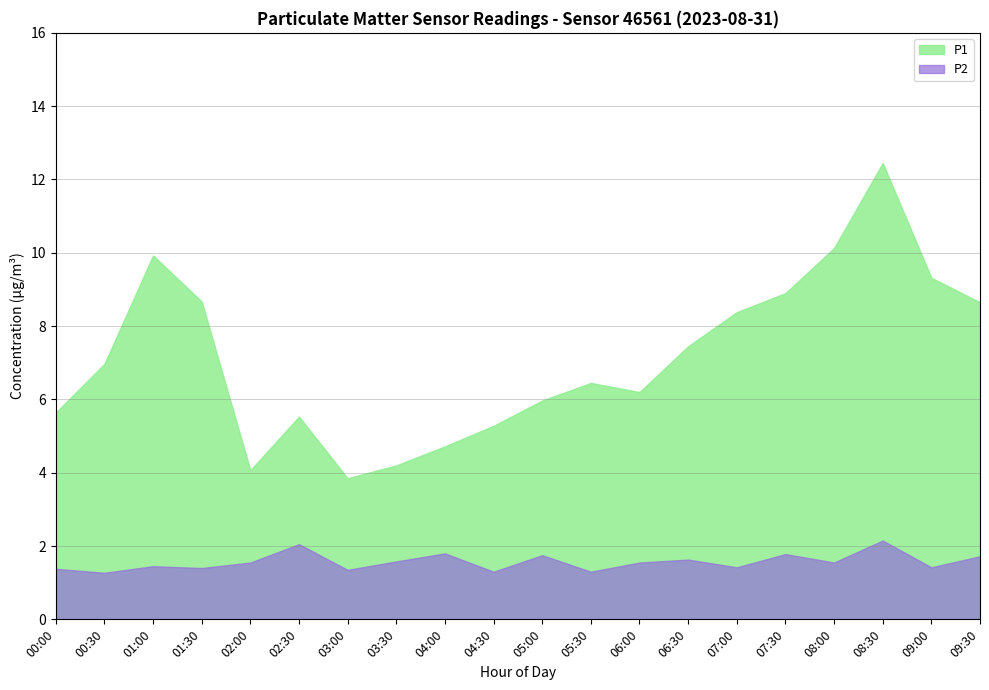

What is the difference between the highest and lowest values at 06:30?

5.8